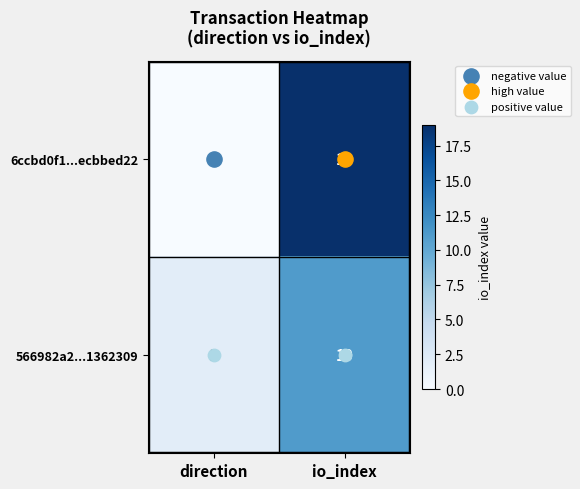

What is the total value across all series at io_index?

28